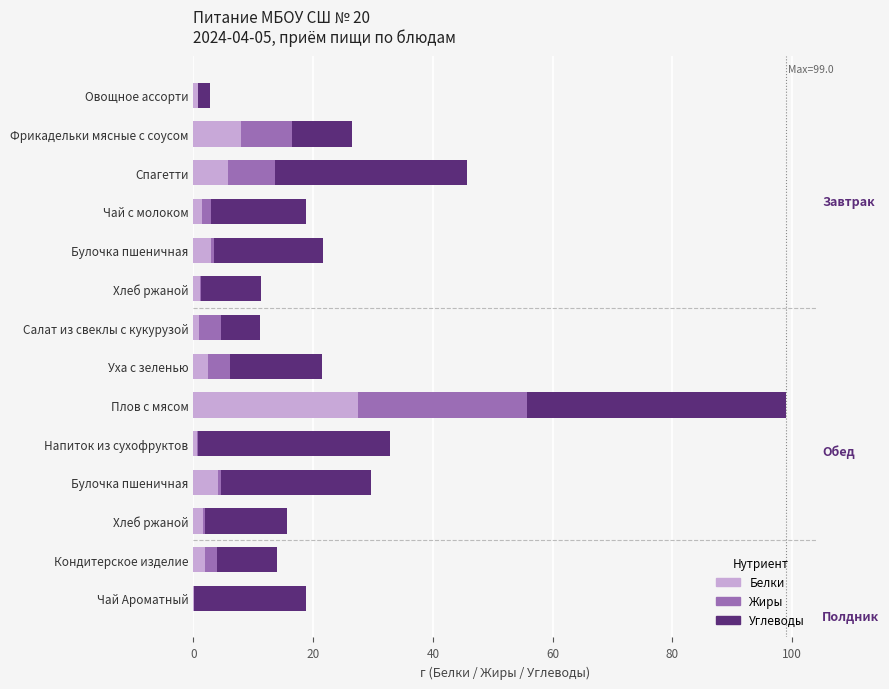

How many categories are shown in the chart?

14